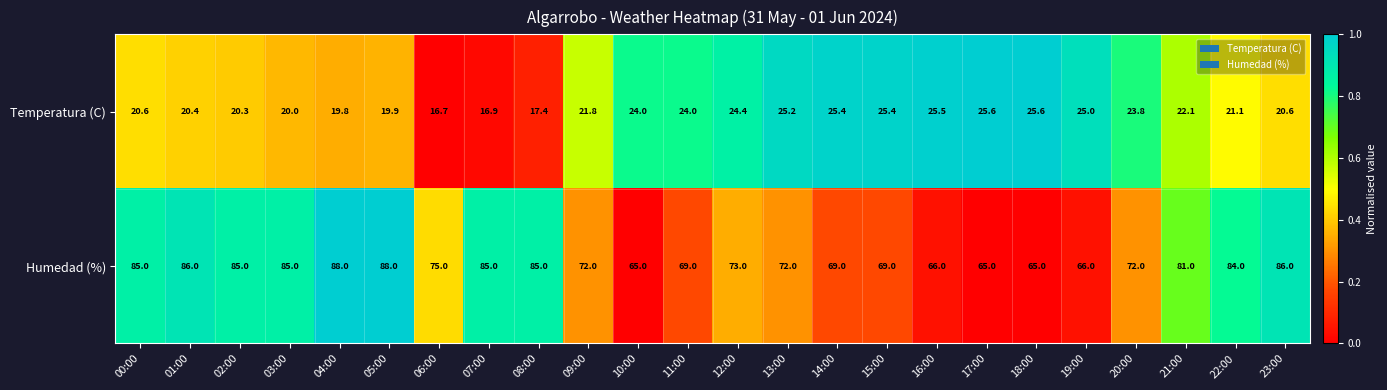

At how many categories does at least one series exceed 26?

24